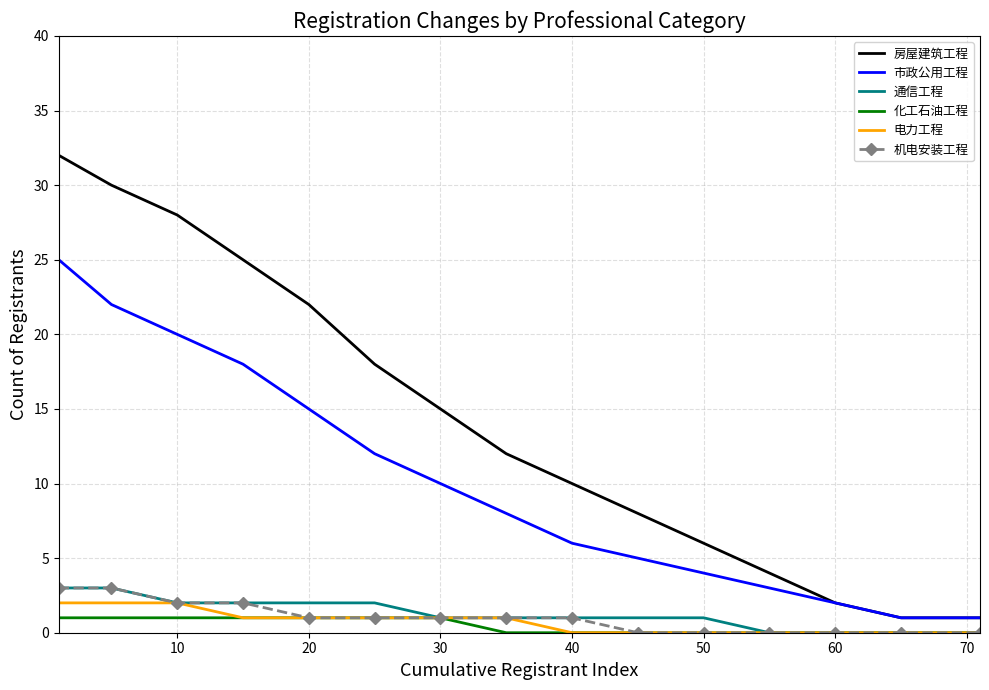

How many values in the 房屋建筑工程 series are below 12?

7